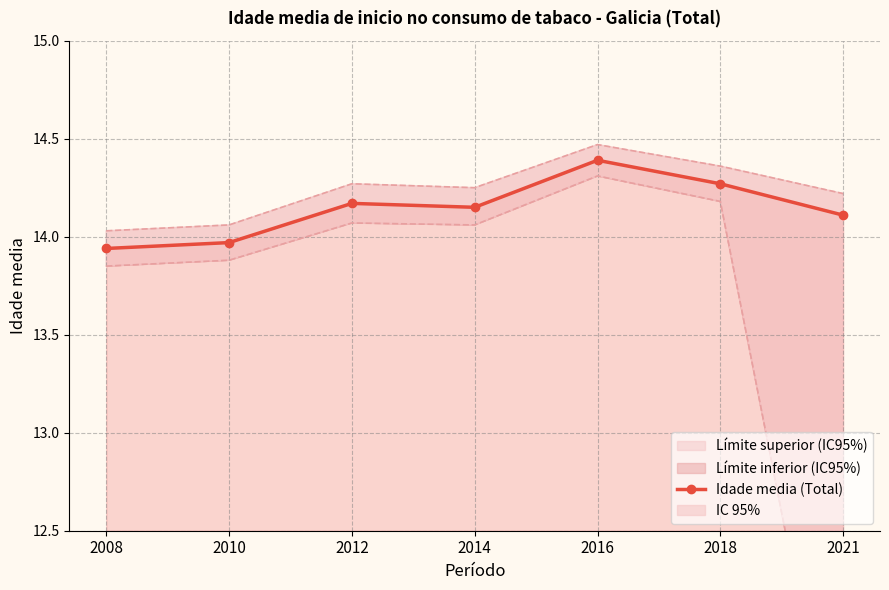

Does the chart have visible grid lines?

Yes